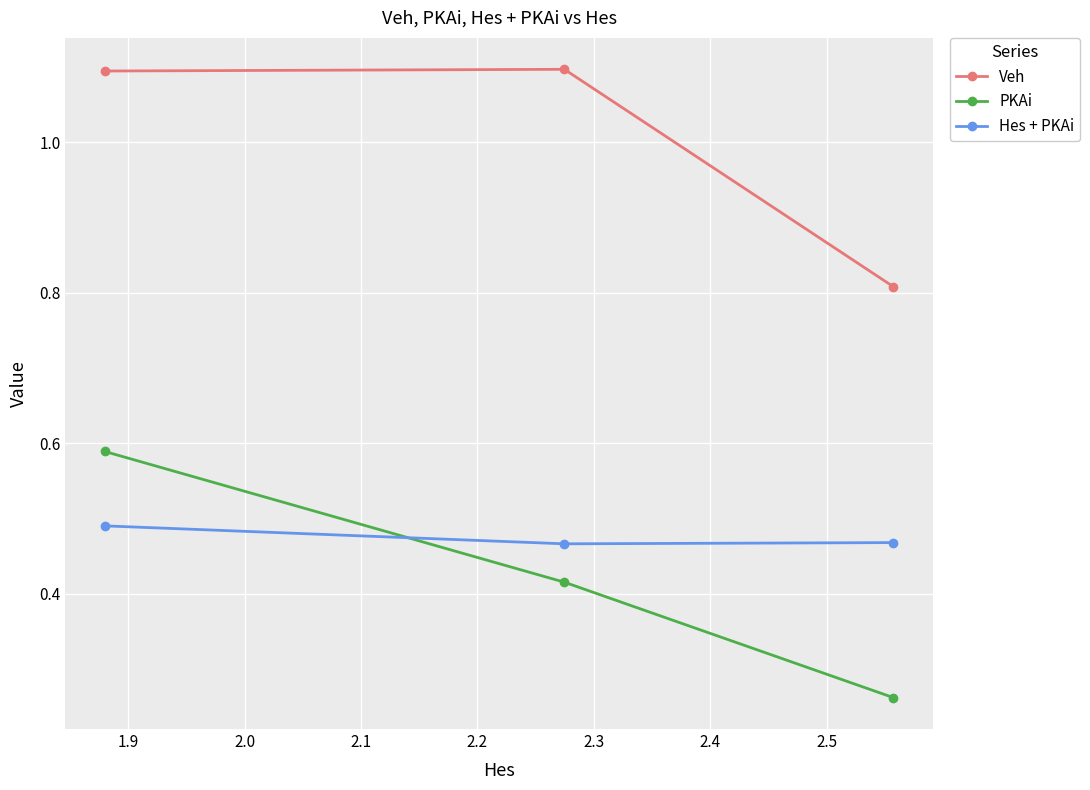

Is this an area chart (filled region under the line)?

No